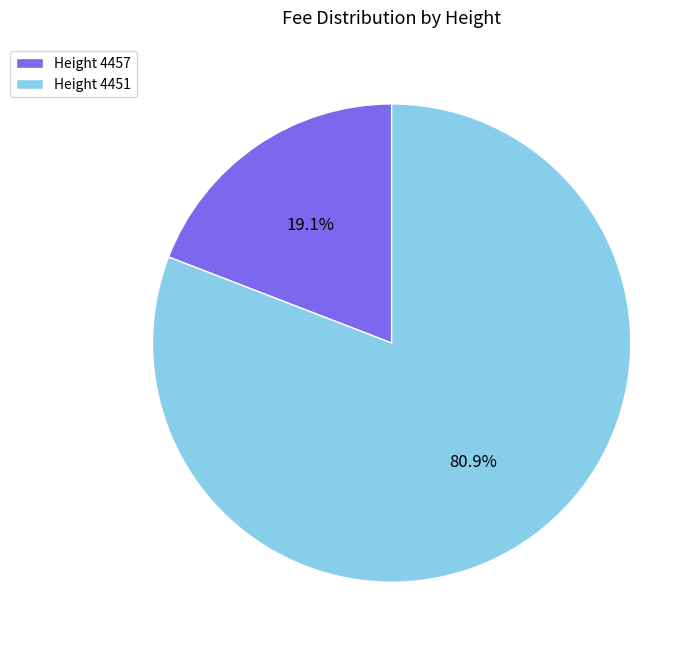

Is Height 4457 the majority of the pie?

No